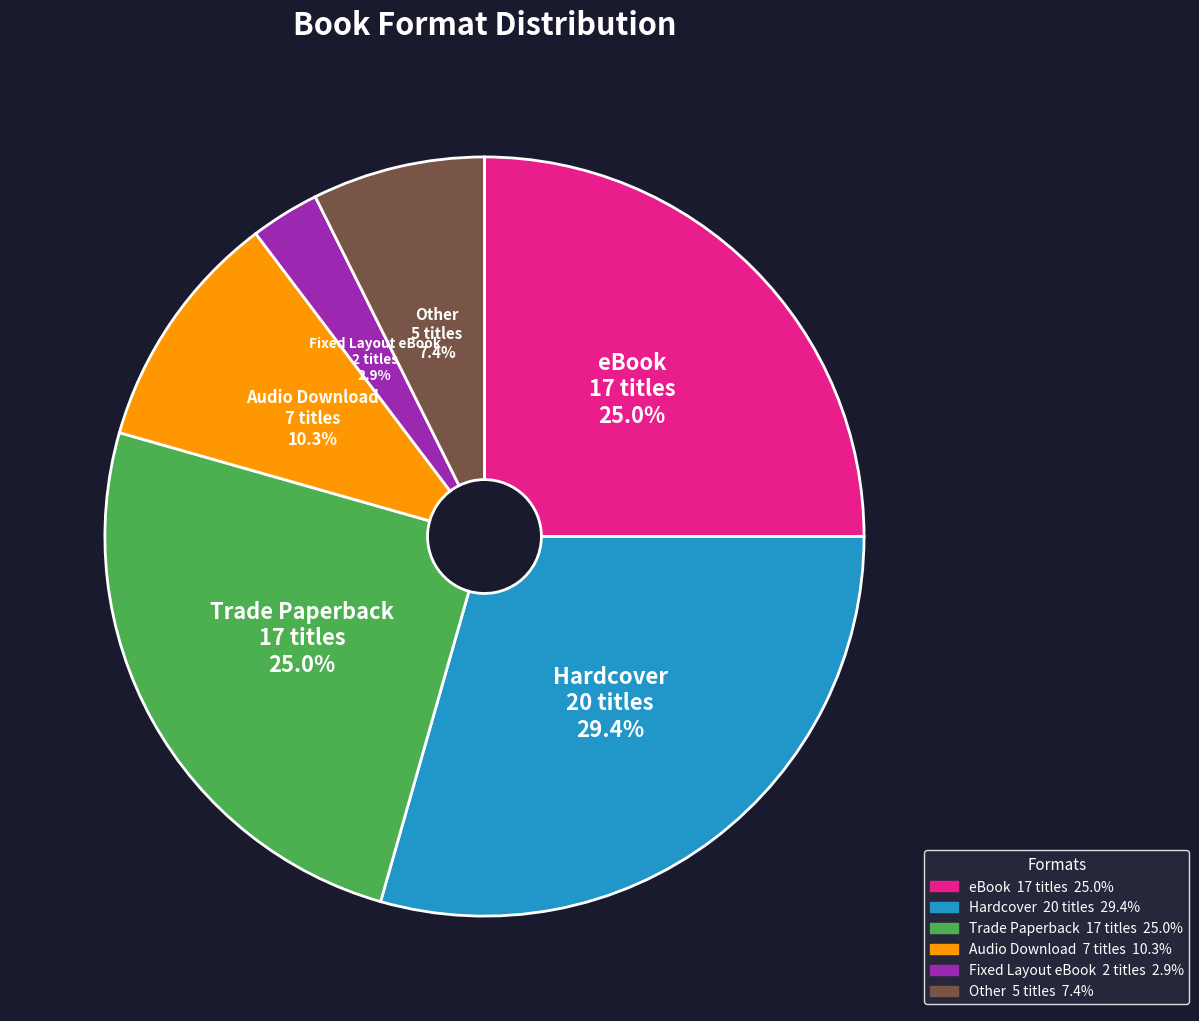

What is the smallest slice in the pie chart?

Fixed Layout eBook